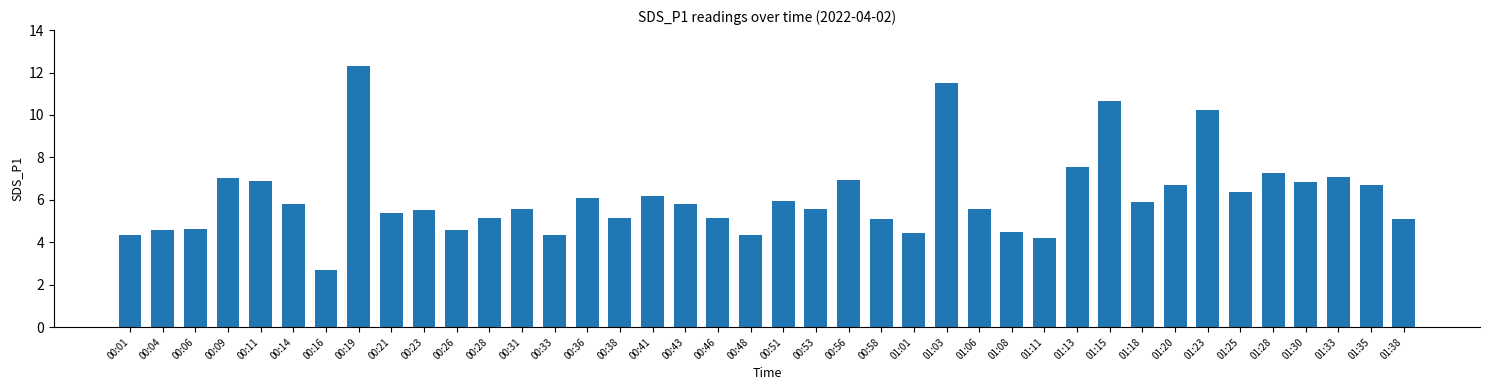

What value does the data have at 00:36?

6.1